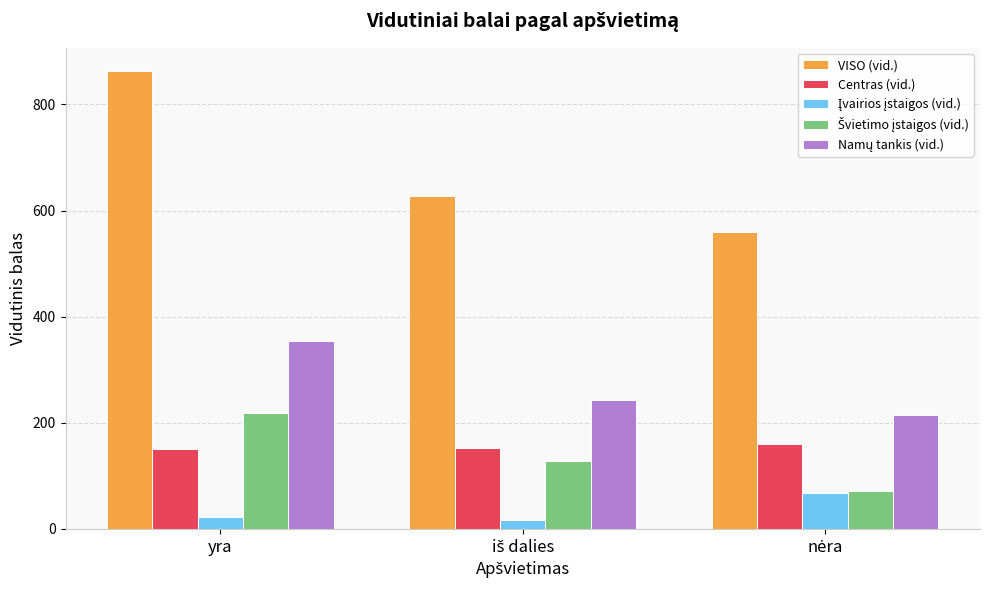

The value of VISO (vid.) at yra is 1371.5. True or false?

False